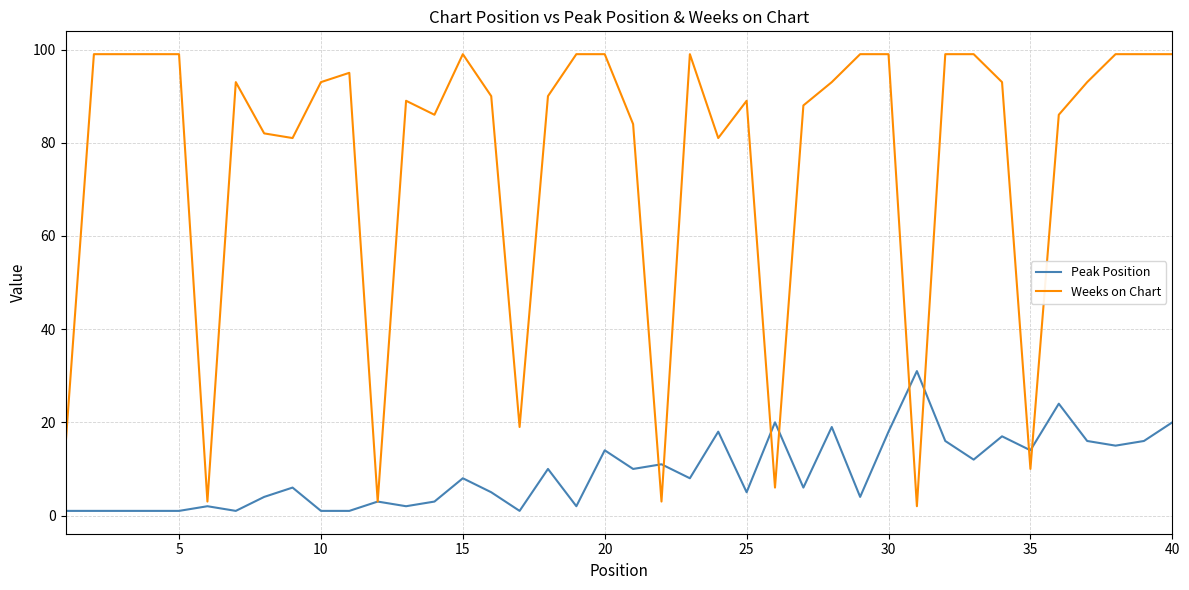

Rank the series by their average value, from highest to lowest.

Weeks on Chart, Peak Position